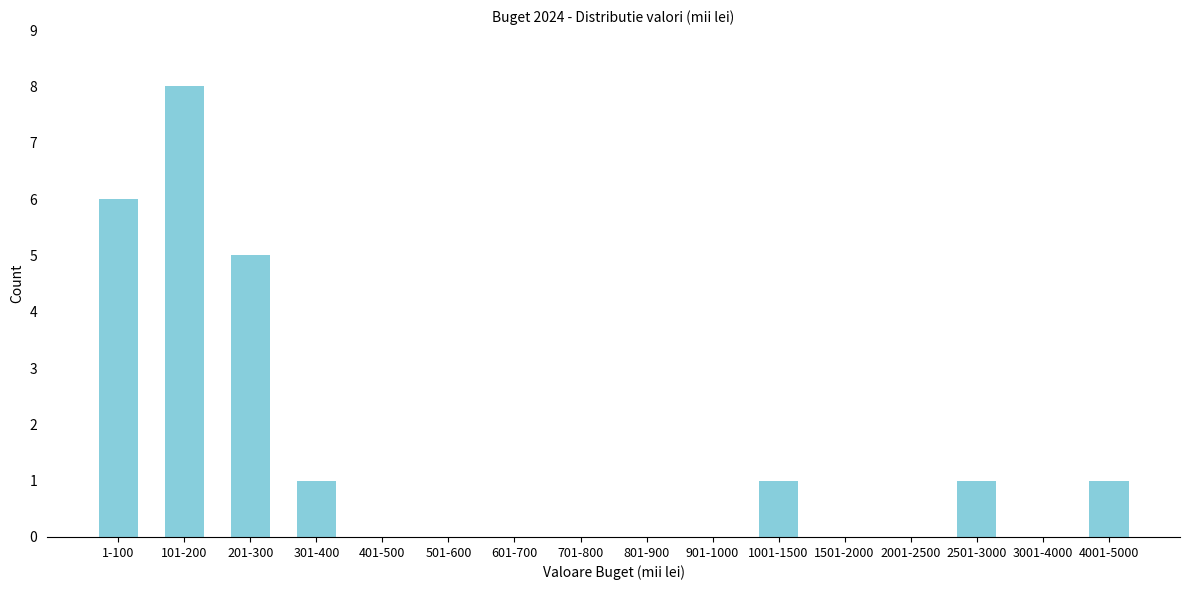

Reading left to right, extract all data points from this chart.

1-100=6	101-200=8	201-300=5	301-400=1	401-500=0	501-600=0	601-700=0	701-800=0	801-900=0	901-1000=0	1001-1500=1	1501-2000=0	2001-2500=0	2501-3000=1	3001-4000=0	4001-5000=1